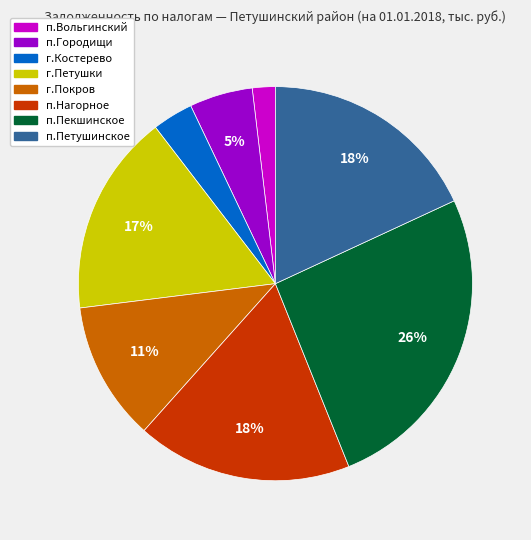

True or false: п.Городищи accounts for 10% of the total.

False